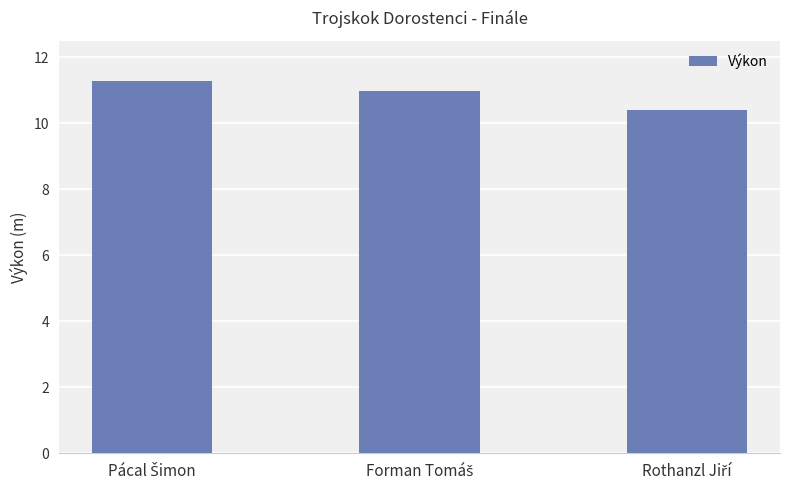

What is the maximum value shown in the chart?

11.3